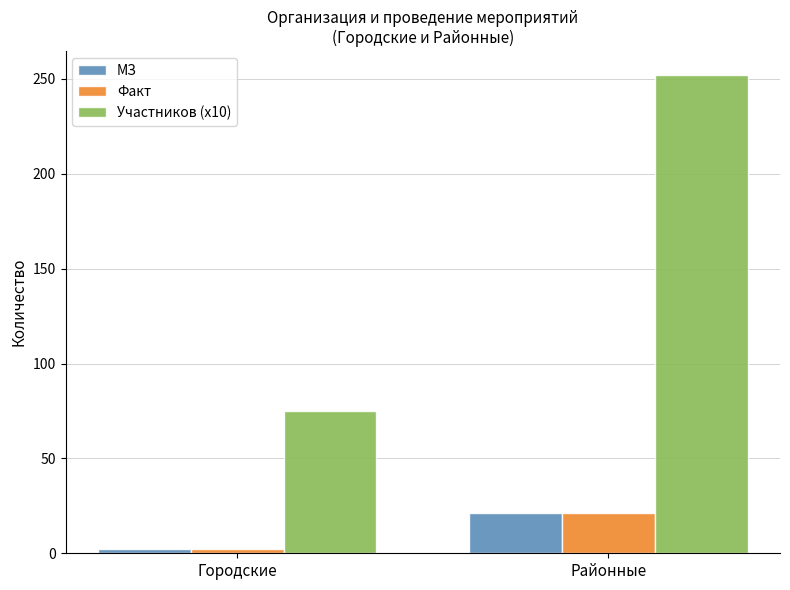

What is the total value across all series at Городские?

79